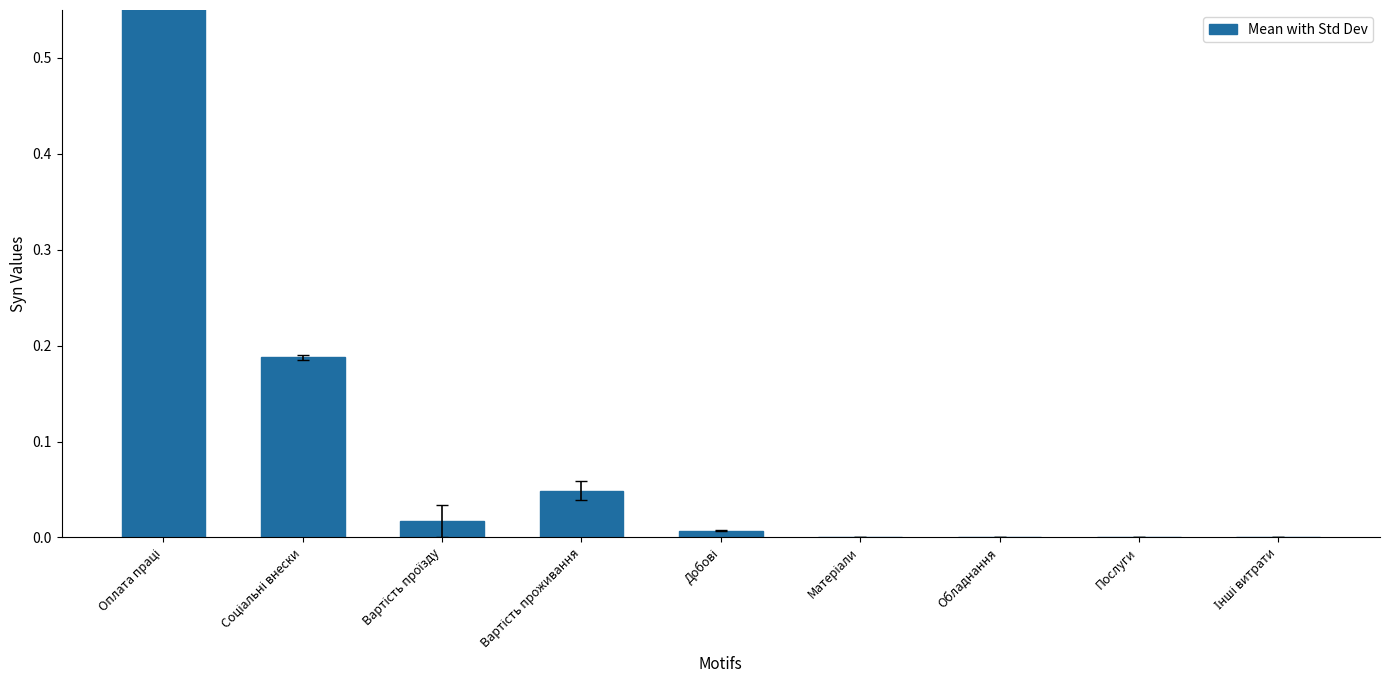

What is the difference between the maximum and minimum values?

1.0